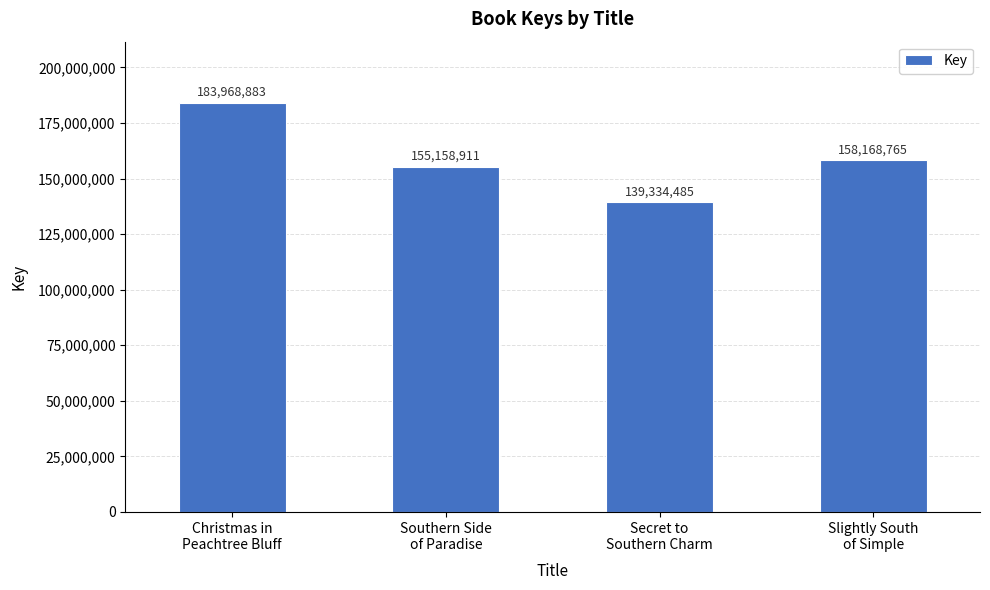

Read the value at Southern Side
of Paradise.

155158911